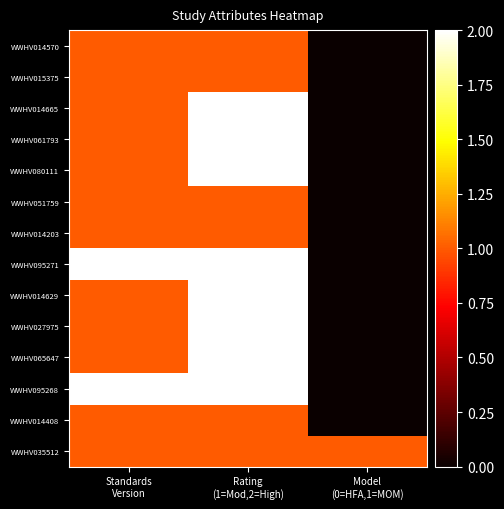

Reading right to left, list all the values displayed in this chart.

WWHV014570: Model
(0=HFA,1=MOM)=0	Rating
(1=Mod,2=High)=1	Standards
Version=1
WWHV015375: Model
(0=HFA,1=MOM)=0	Rating
(1=Mod,2=High)=1	Standards
Version=1
WWHV014665: Model
(0=HFA,1=MOM)=0	Rating
(1=Mod,2=High)=2	Standards
Version=1
WWHV061793: Model
(0=HFA,1=MOM)=0	Rating
(1=Mod,2=High)=2	Standards
Version=1
WWHV080111: Model
(0=HFA,1=MOM)=0	Rating
(1=Mod,2=High)=2	Standards
Version=1
WWHV051759: Model
(0=HFA,1=MOM)=0	Rating
(1=Mod,2=High)=1	Standards
Version=1
WWHV014203: Model
(0=HFA,1=MOM)=0	Rating
(1=Mod,2=High)=1	Standards
Version=1
WWHV095271: Model
(0=HFA,1=MOM)=0	Rating
(1=Mod,2=High)=2	Standards
Version=2
WWHV014629: Model
(0=HFA,1=MOM)=0	Rating
(1=Mod,2=High)=2	Standards
Version=1
WWHV027975: Model
(0=HFA,1=MOM)=0	Rating
(1=Mod,2=High)=2	Standards
Version=1
WWHV065647: Model
(0=HFA,1=MOM)=0	Rating
(1=Mod,2=High)=2	Standards
Version=1
WWHV095268: Model
(0=HFA,1=MOM)=0	Rating
(1=Mod,2=High)=2	Standards
Version=2
WWHV014408: Model
(0=HFA,1=MOM)=0	Rating
(1=Mod,2=High)=1	Standards
Version=1
WWHV035512: Model
(0=HFA,1=MOM)=1	Rating
(1=Mod,2=High)=1	Standards
Version=1